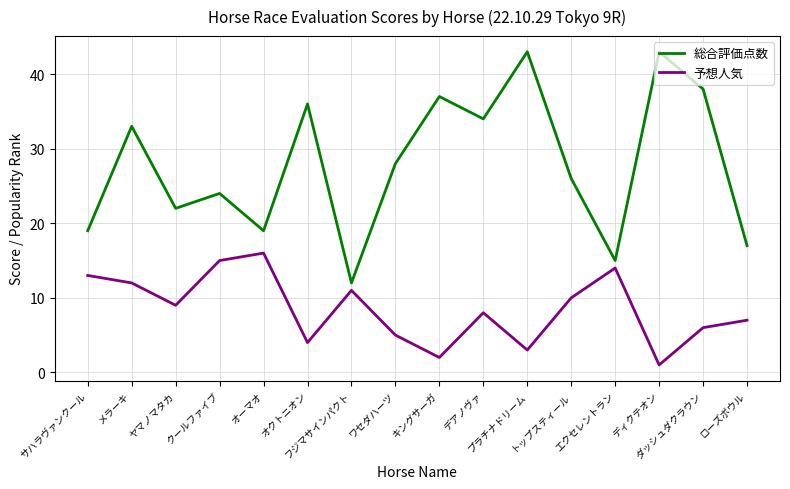

Is this an area chart (filled region under the line)?

No